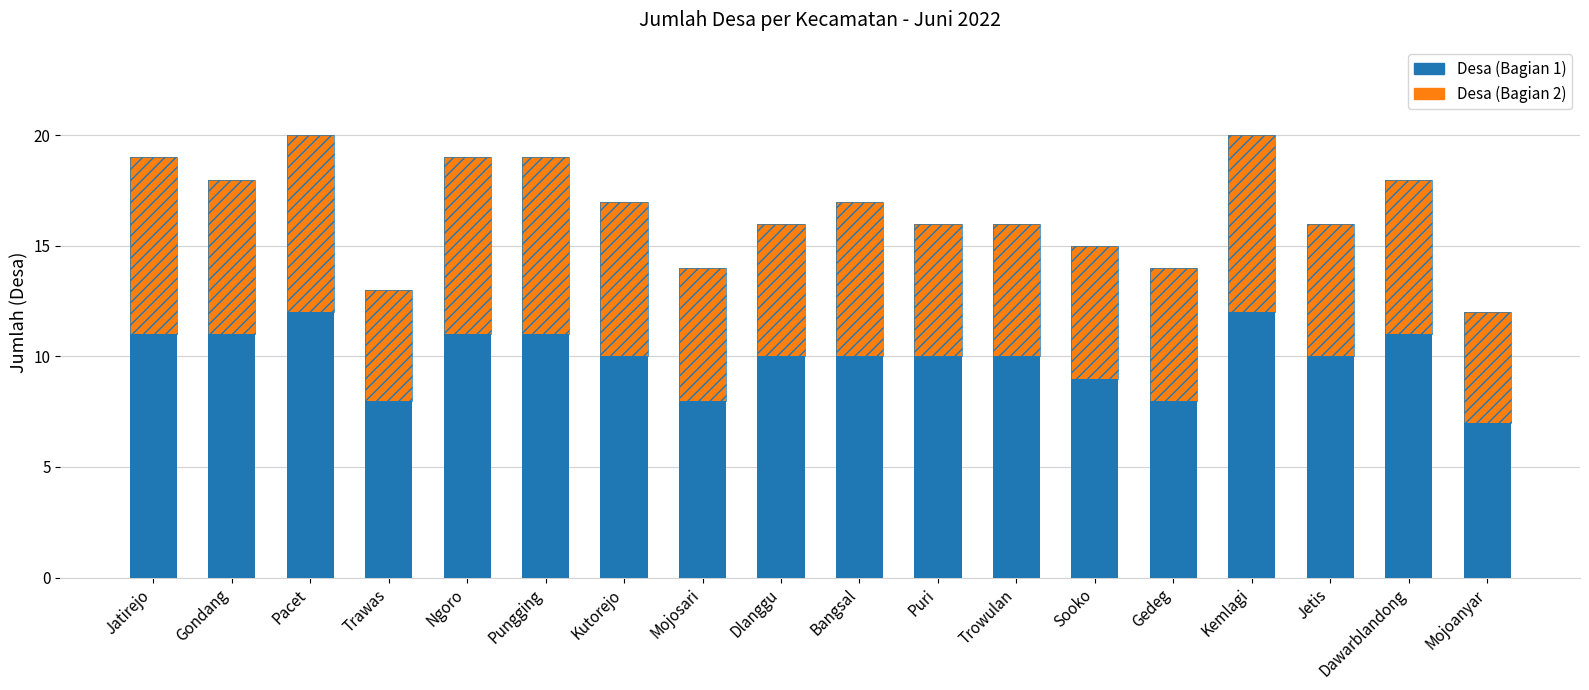

What is the difference between the second highest and minimum values in the Desa (Bagian 1) series?

5